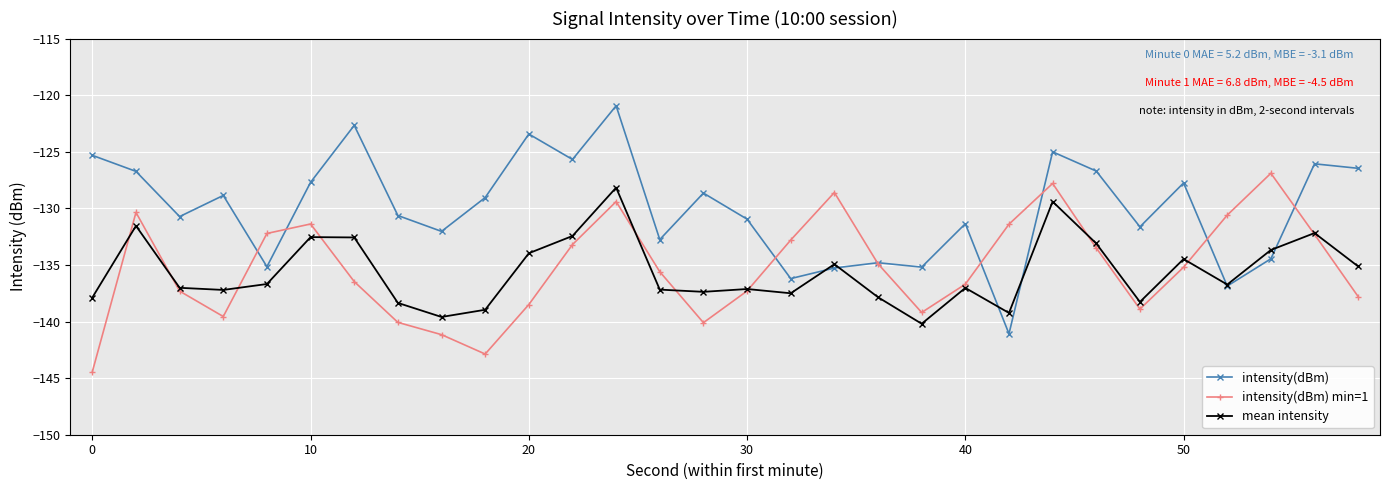

What is the lowest value of the intensity(dBm) series?

-141.1